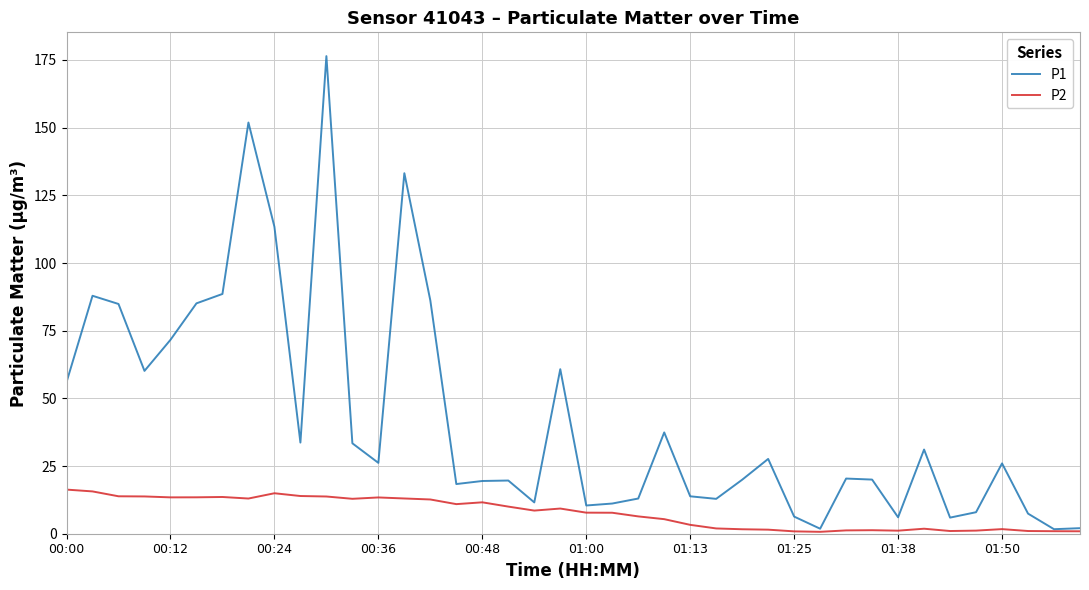

List the series in order of their peak value, lowest first.

P2, P1